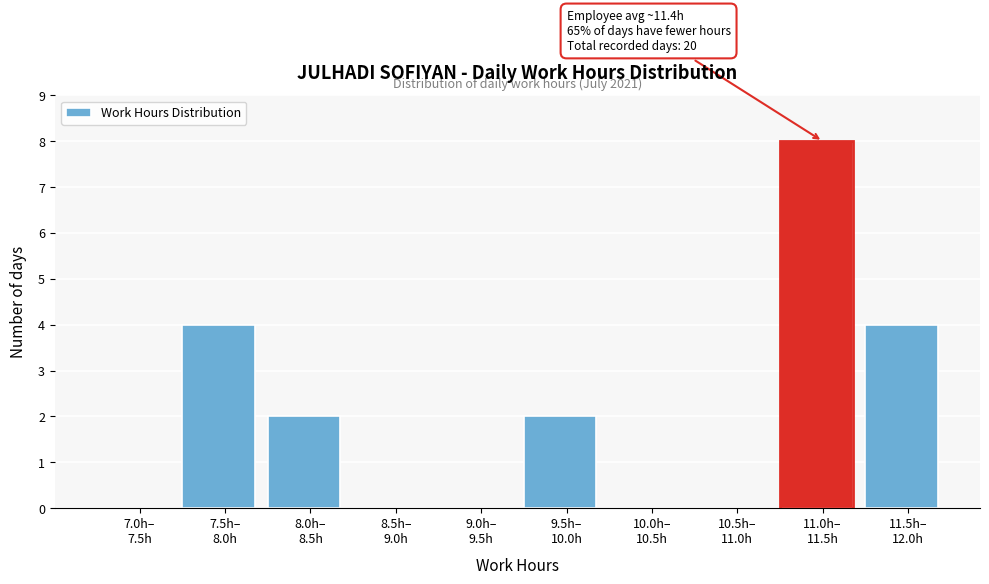

What is the maximum value shown in the chart?

8